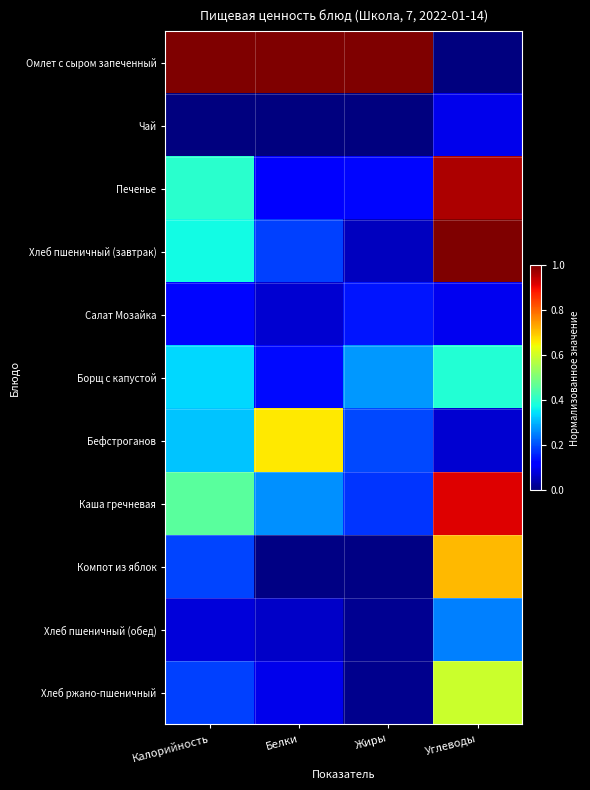

Reading right to left, list all the values displayed in this chart.

Омлет с сыром запеченный: Углеводы=0.0	Жиры=1.0	Белки=1.0	Калорийность=1.0
Чай: Углеводы=0.1	Жиры=0.0	Белки=0.0	Калорийность=0.0
Печенье: Углеводы=1.0	Жиры=0.1	Белки=0.1	Калорийность=0.4
Хлеб пшеничный (завтрак): Углеводы=1.0	Жиры=0.1	Белки=0.2	Калорийность=0.4
Салат Мозайка: Углеводы=0.1	Жиры=0.1	Белки=0.1	Калорийность=0.1
Борщ с капустой: Углеводы=0.4	Жиры=0.3	Белки=0.1	Калорийность=0.3
Бефстроганов: Углеводы=0.1	Жиры=0.2	Белки=0.7	Калорийность=0.3
Каша гречневая: Углеводы=0.9	Жиры=0.2	Белки=0.3	Калорийность=0.5
Компот из яблок: Углеводы=0.7	Жиры=0.0	Белки=0.0	Калорийность=0.2
Хлеб пшеничный (обед): Углеводы=0.3	Жиры=0.0	Белки=0.1	Калорийность=0.1
Хлеб ржано-пшеничный: Углеводы=0.6	Жиры=0.0	Белки=0.1	Калорийность=0.2